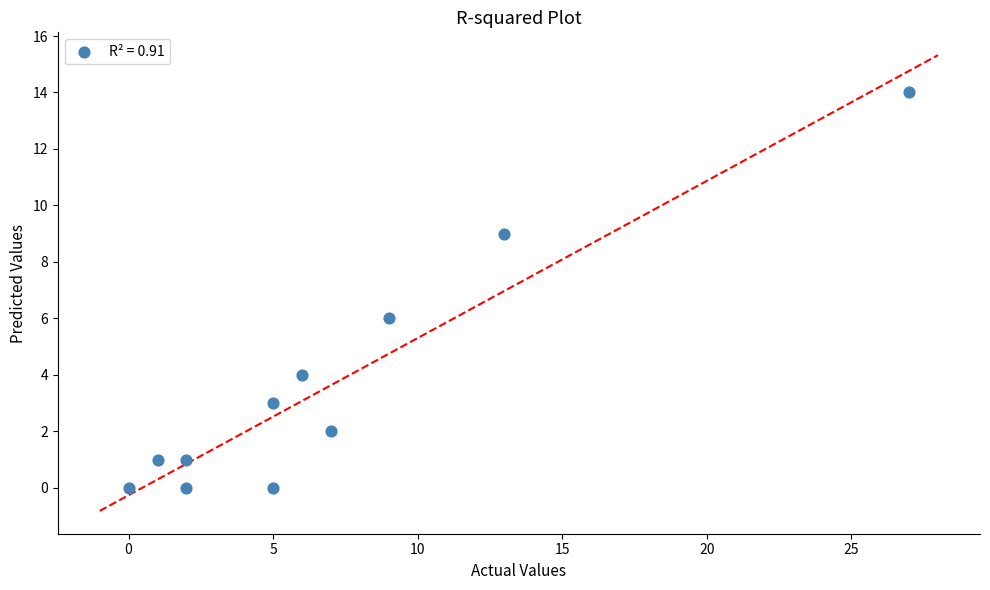

What is the range of Y values (max minus min)?

14